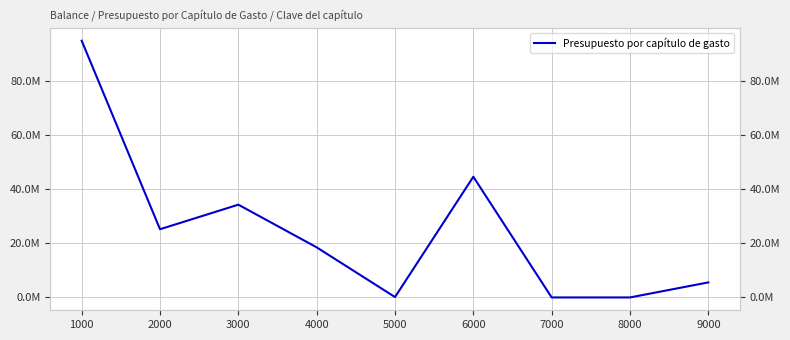

What is the difference between the values at 4000 and 2000?

6678321.4